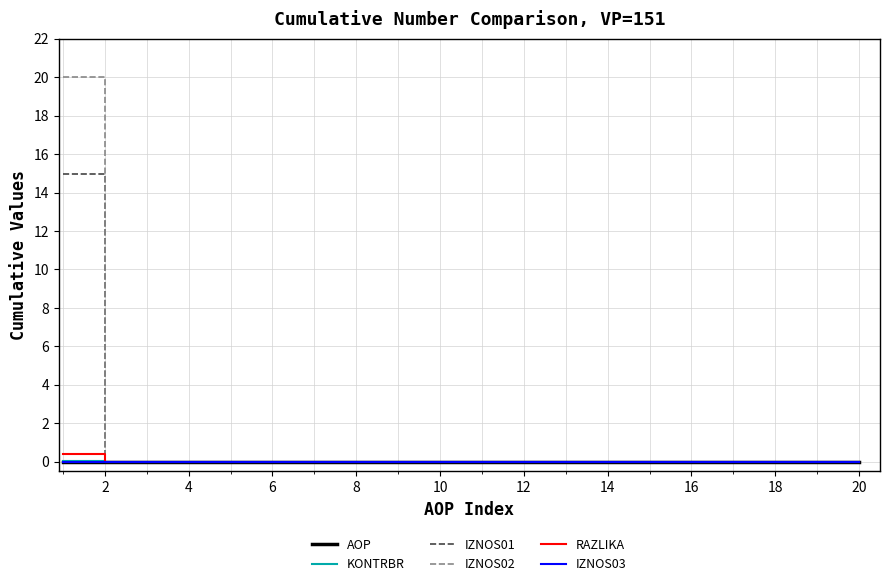

What is the difference between the maximum and second lowest values in the KONTRBR series?

0.1